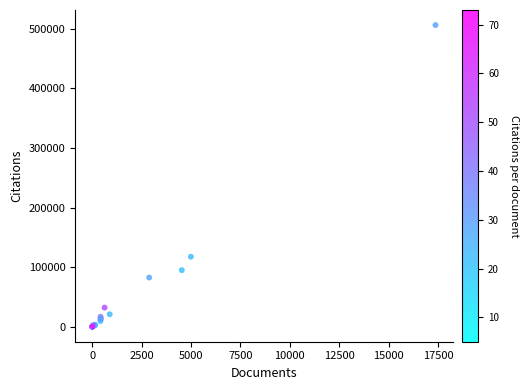

What Y value in the scatter plot is closest to 253117?

117351